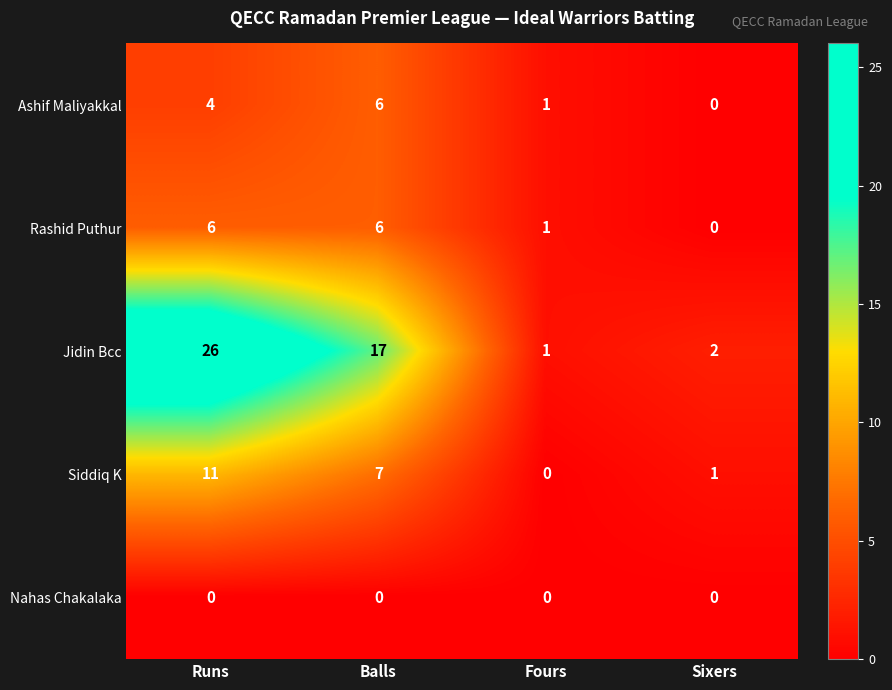

How many data points does each series have?

4